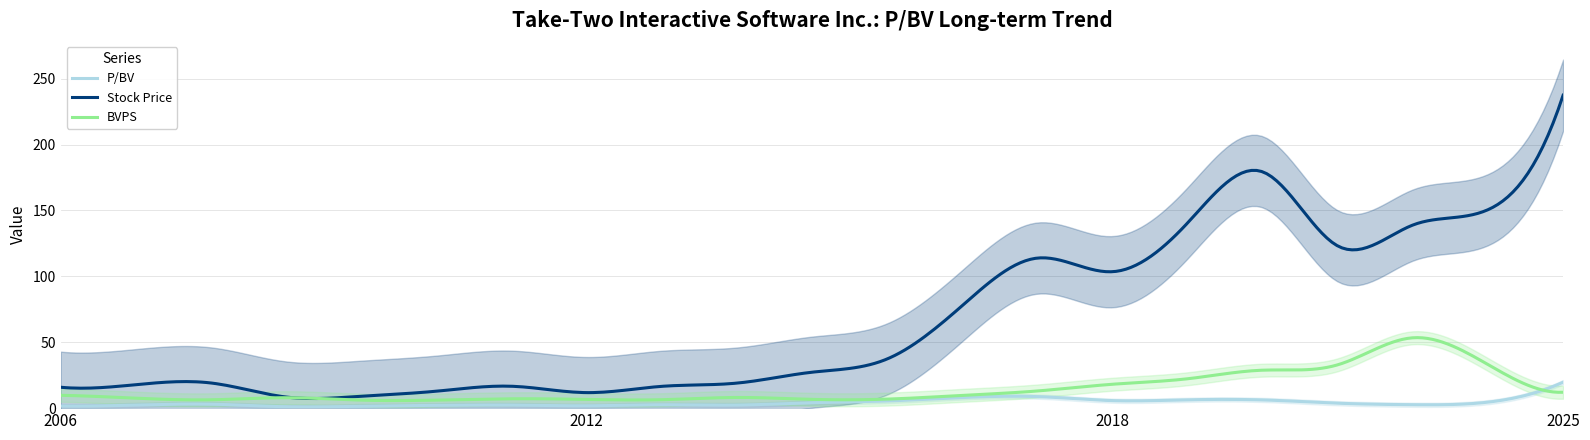

Rank the categories by BVPS value from lowest to highest.

2009-12, 2010-12, 2007-12, 2013-05, 2012-05, 2015-05, 2016-05, 2011-05, 2007-02, 2008-12, 2014-05, 2017-05, 2006-01, 2025-05, 2018-05, 2019-05, 2020-05, 2021-05, 2022-05, 2024-05, 2023-05